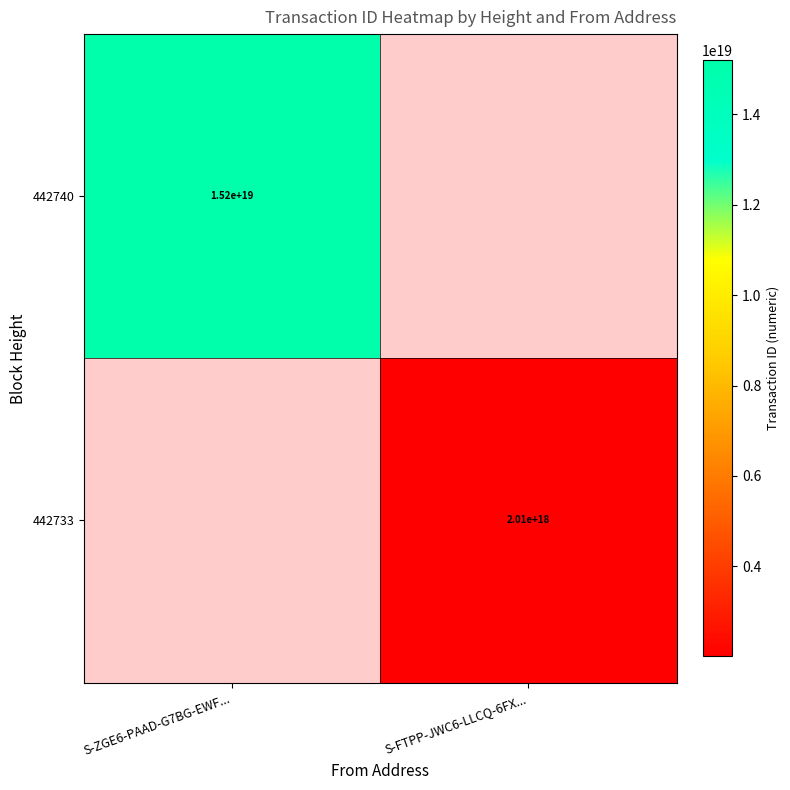

Is the value of 442740 at S-ZGE6-PAAD-G7BG-EWF... greater than the value of 442733 at S-FTPP-JWC6-LLCQ-6FX...?

Yes